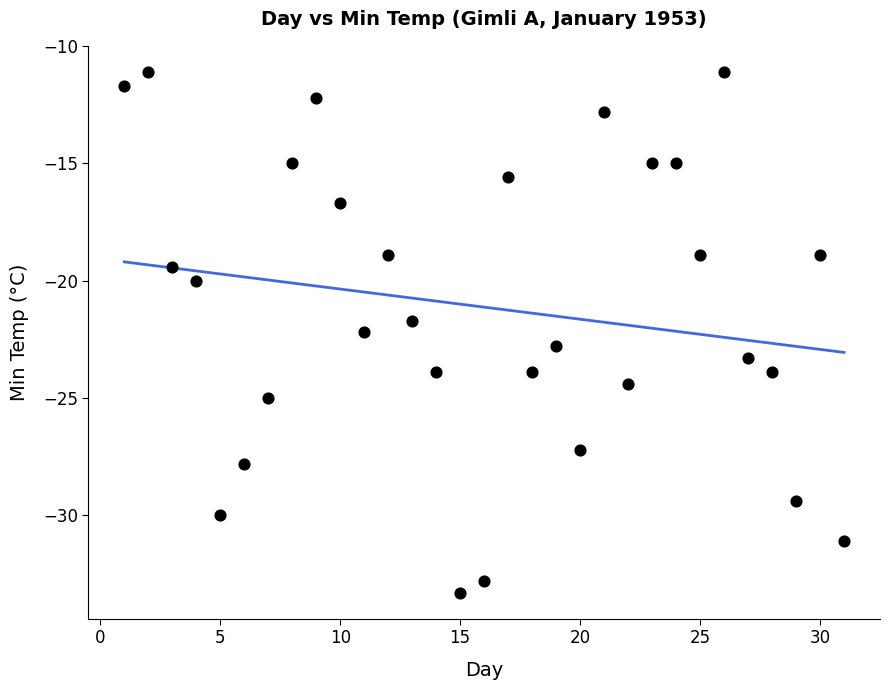

What is the range of Y values (max minus min)?

22.2